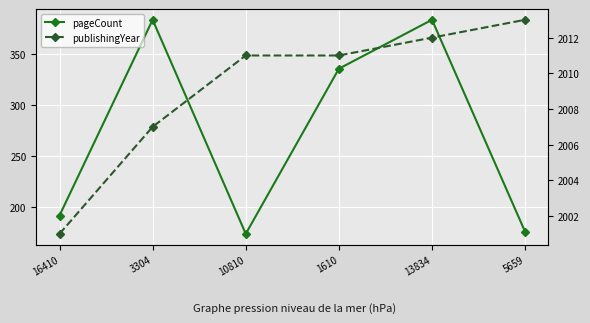

What is the difference between the highest and lowest values at 5659?

1837